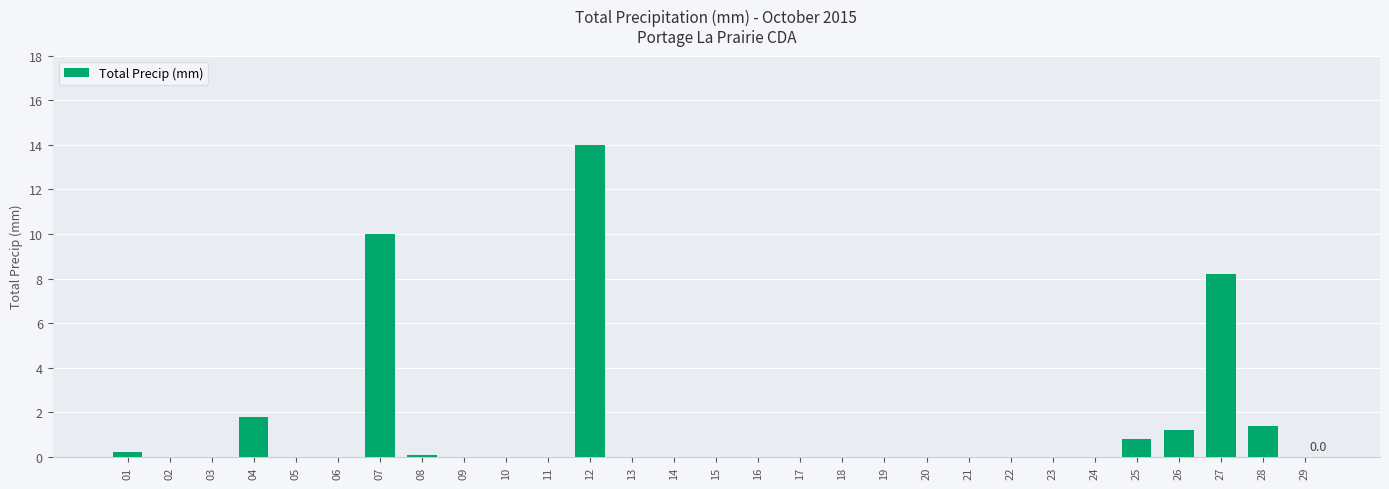

What is the sum of all values?

37.7